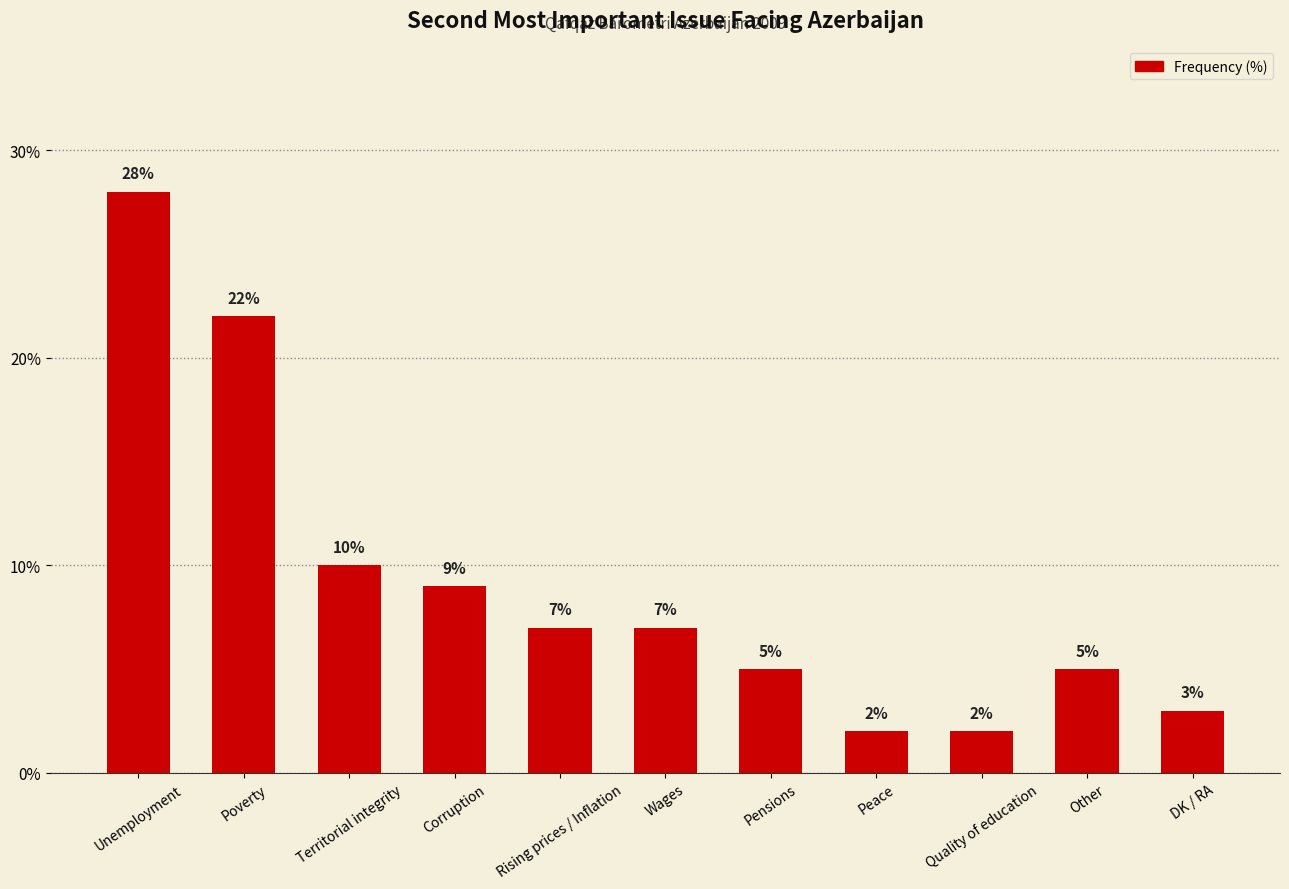

What is the change in value from Unemployment to Rising prices / Inflation?

-21